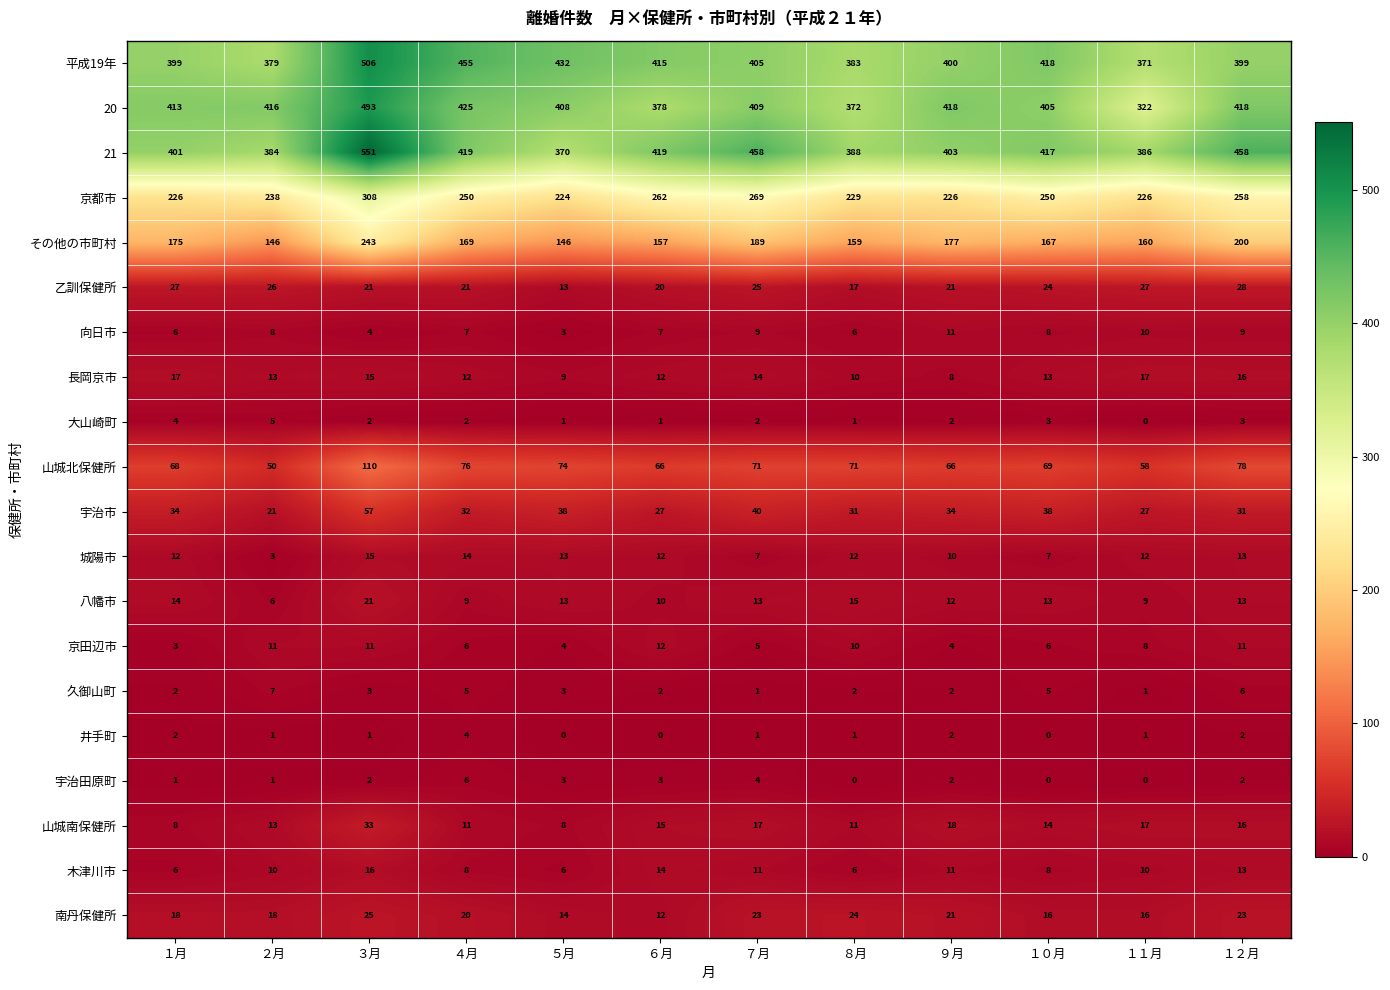

List the series in order of their peak value, highest first.

21, 平成19年, 20, 京都市, その他の市町村, 山城北保健所, 宇治市, 山城南保健所, 乙訓保健所, 南丹保健所, 八幡市, 長岡京市, 木津川市, 城陽市, 京田辺市, 向日市, 久御山町, 宇治田原町, 大山崎町, 井手町